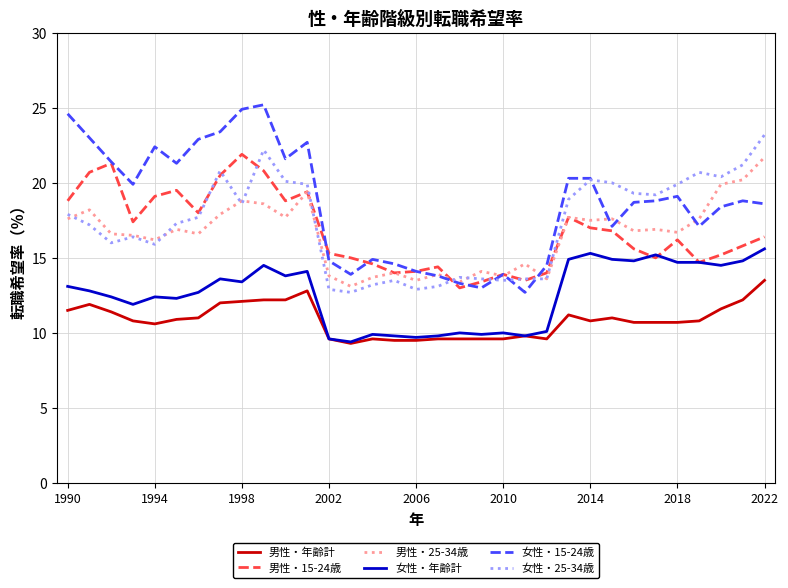

True or false: 女性・25-34歳 and 女性・年齢計 intersect in this chart.

False